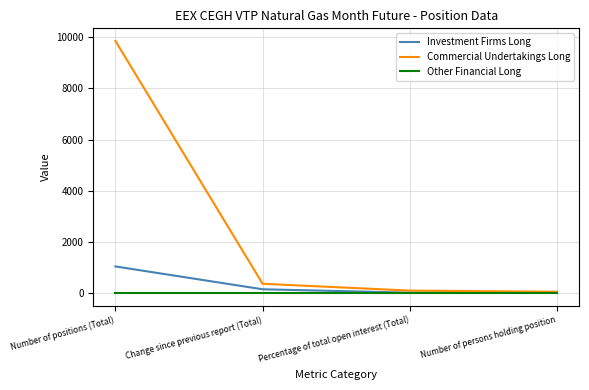

At which label is Commercial Undertakings Long closest to 4953?

Change since previous report (Total)